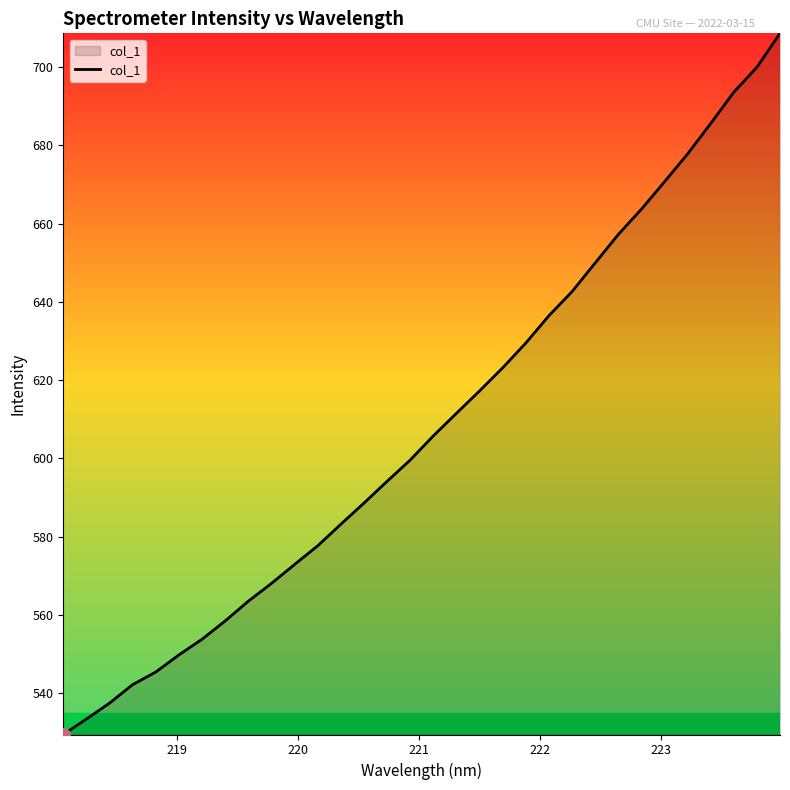

What is the smallest value displayed?

529.4